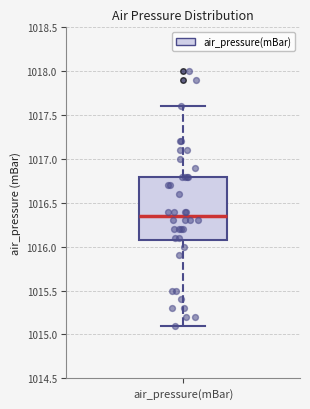

Read this box plot against the y-axis: the position of the median line, the range covered by the box, and the ends of both whiskers. The values are not printed on the chart, so give them approximately, as read against the axis.

median 1016.35, box 1016.10 to 1016.80, whiskers 1015.10 to 1017.60